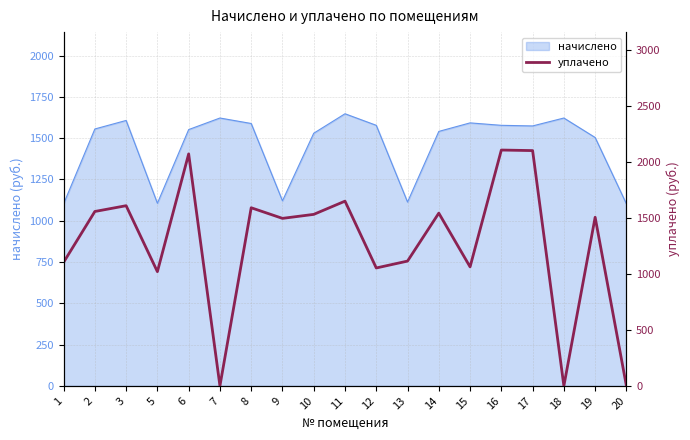

What is the value of the 9th point from the left?

1530.1